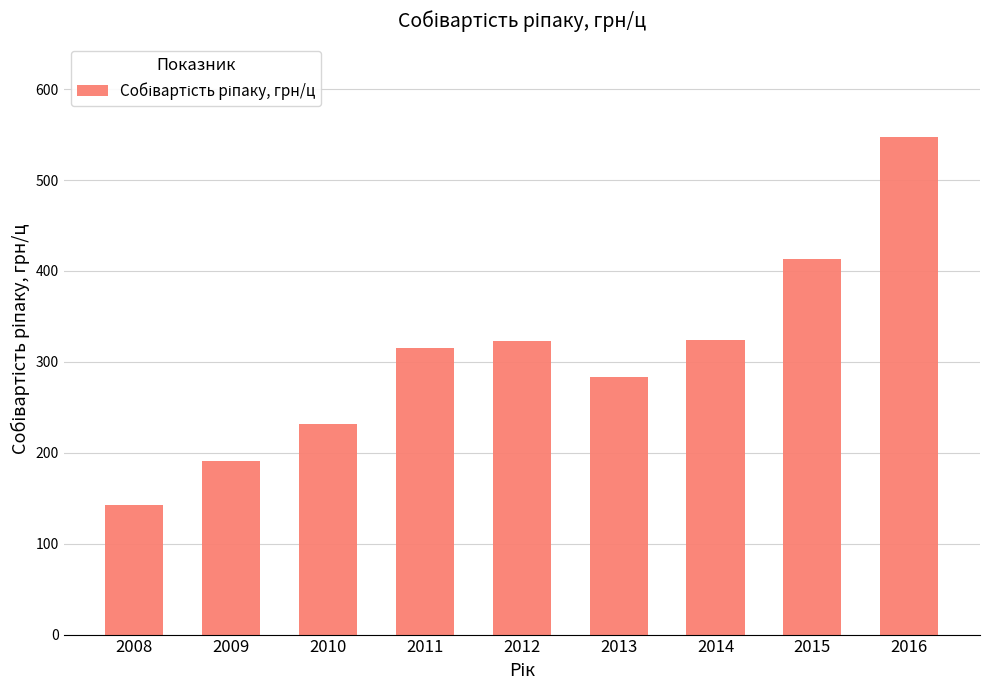

Where is the data nearest to the value 345?

2014